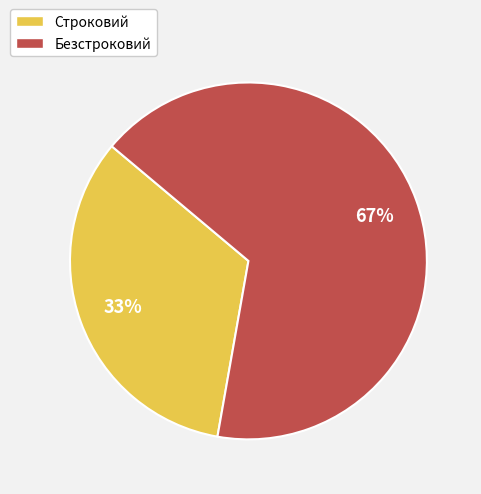

To the nearest percent, what portion does Строковий represent?

33%